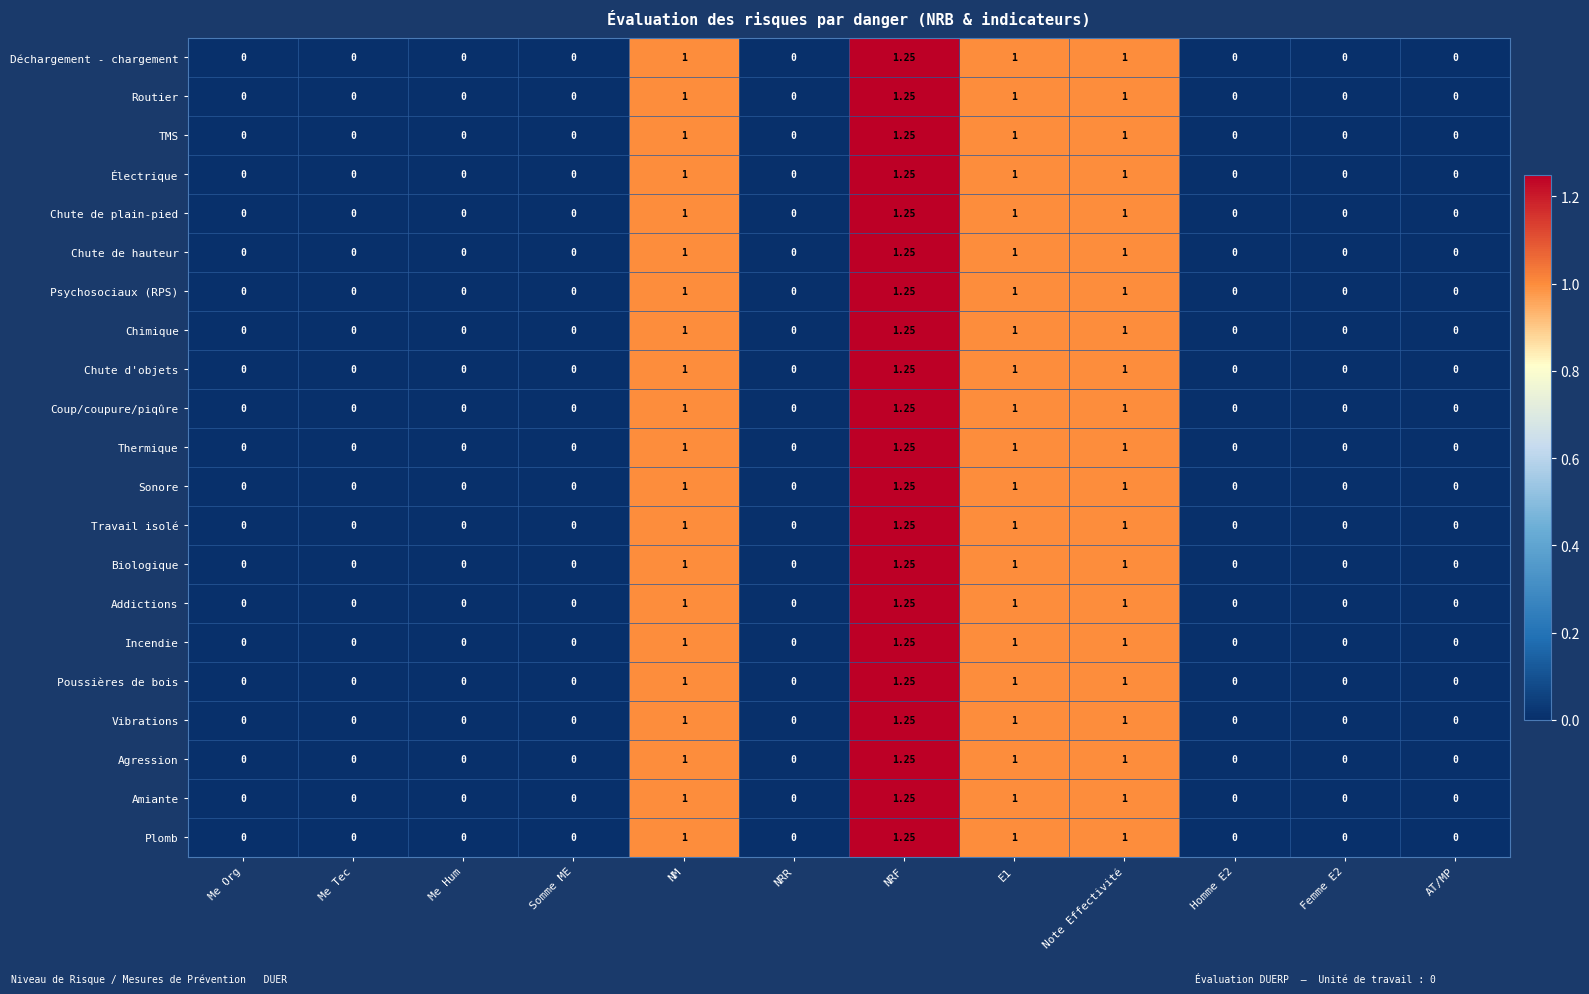

At which category does the chart reach its peak across all series?

NRF